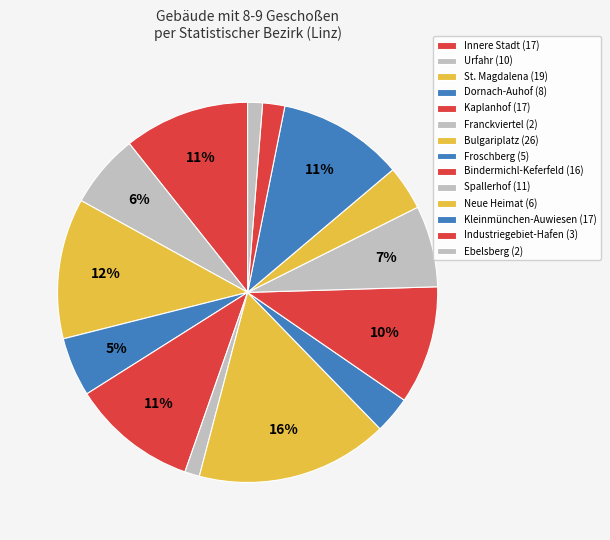

How many slices are in this pie chart?

14